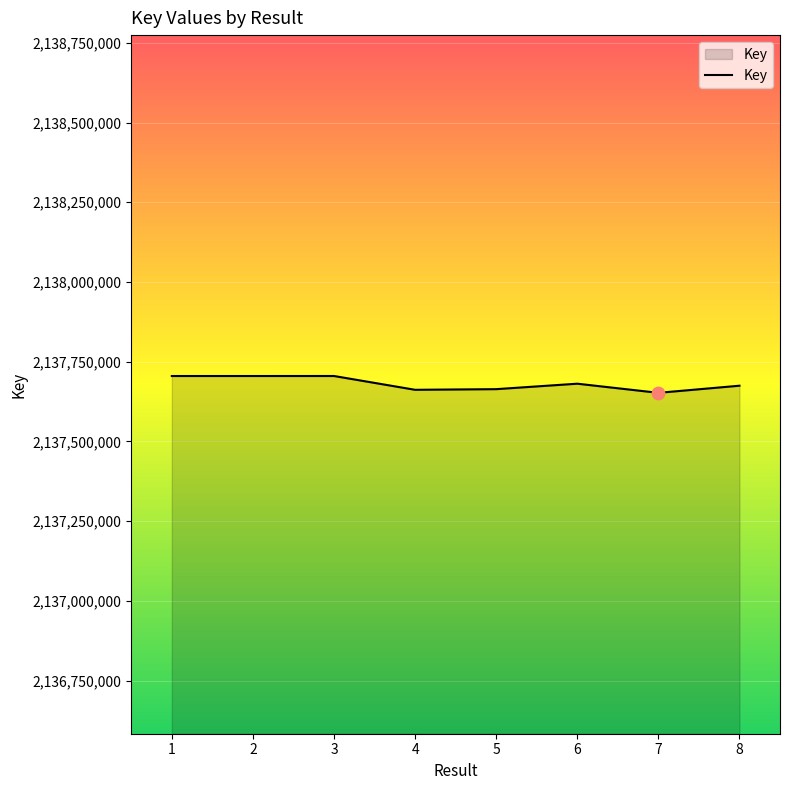

Approximately how many times larger is the value at 2 compared to 8?

1.0